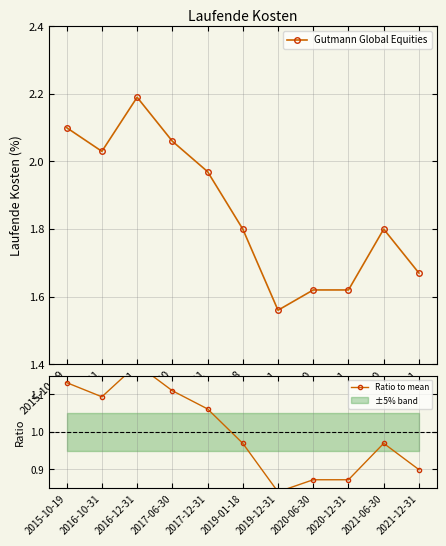

At 2016-10-31, list the series in order from largest to smallest.

Gutmann Global Equities, Ratio to mean